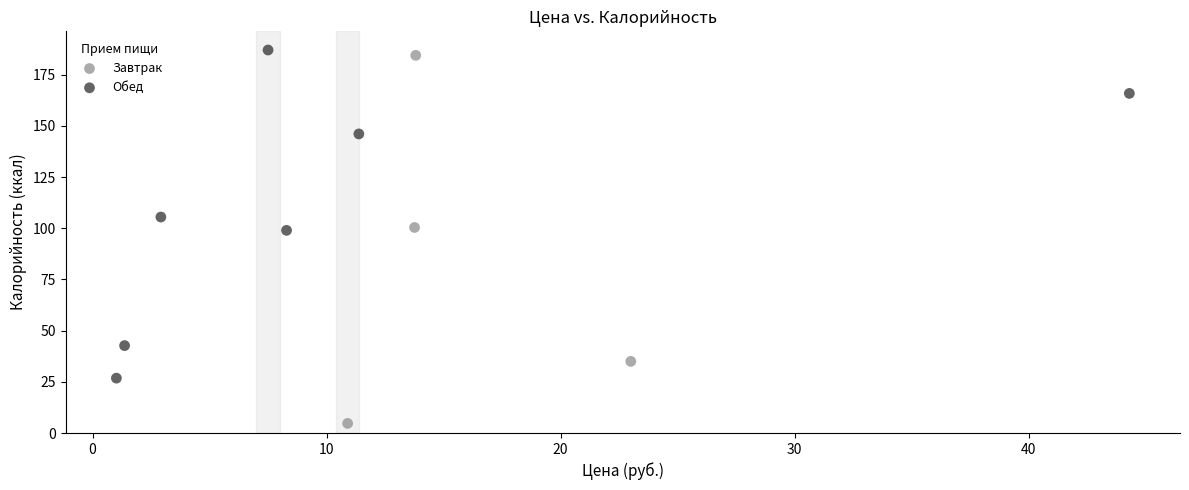

Which series has the widest spread of Y values?

Завтрак